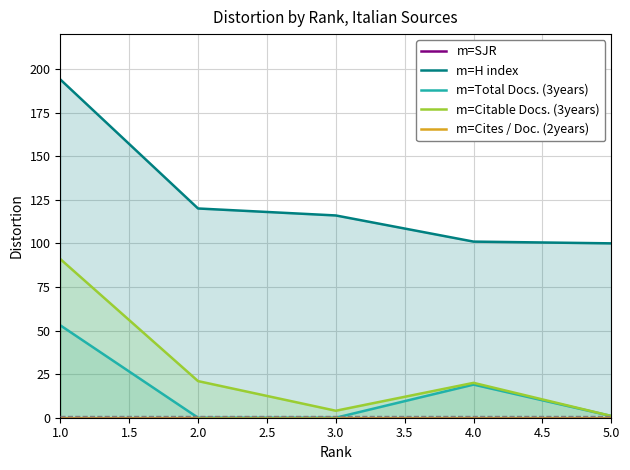

Rank the series by their maximum value, from highest to lowest.

H index, Citable Docs. (3years), Total Docs. (3years), SJR, Cites / Doc. (2years)